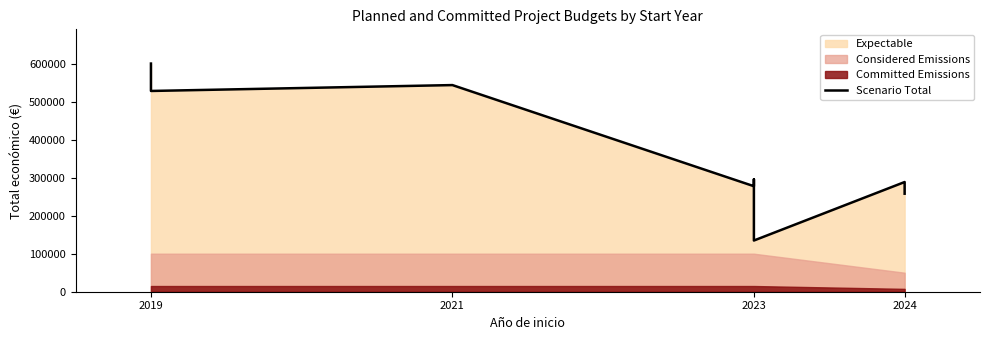

What is the approximate value at 2023?

277458